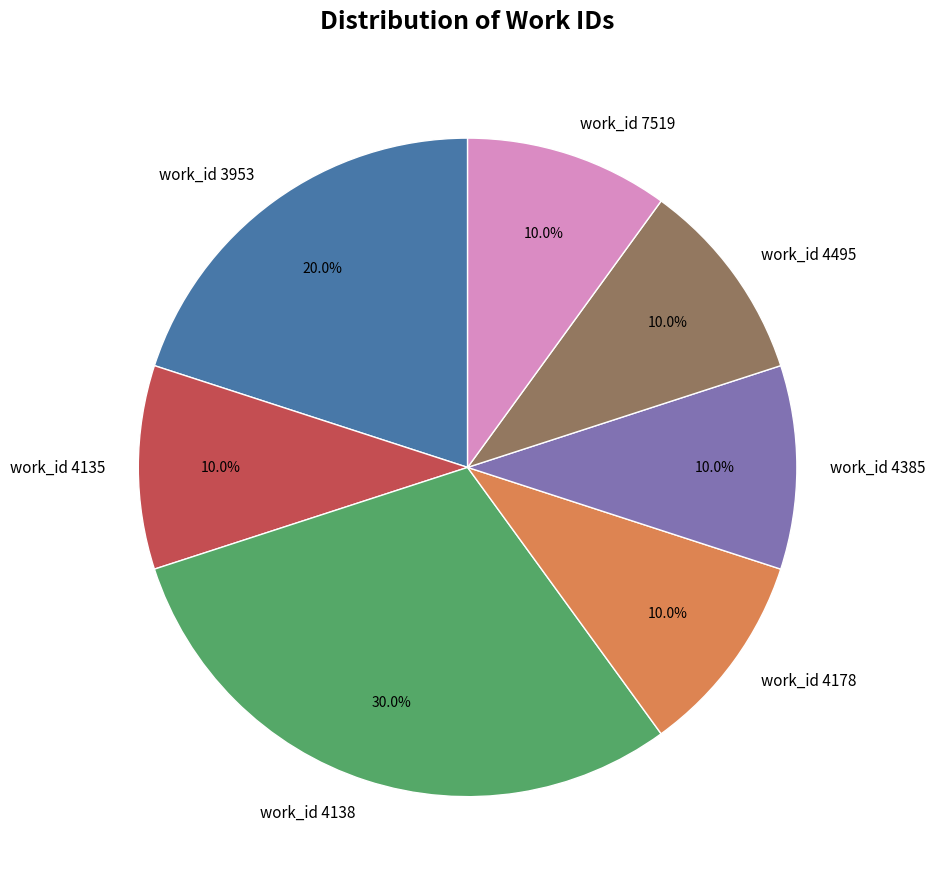

To the nearest percent, what is the combined percentage of work_id 4385 and work_id 4495?

20%